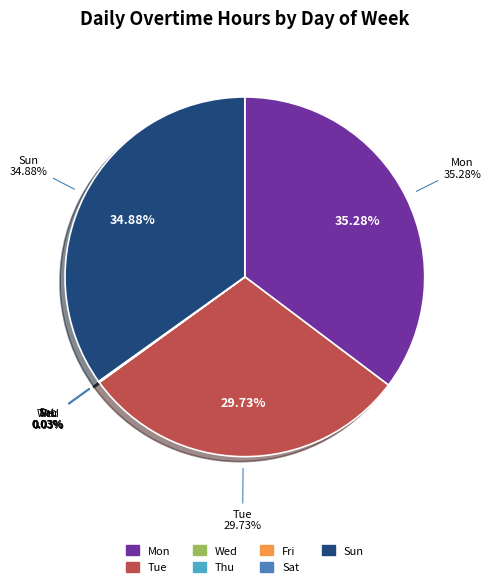

Which category has the biggest portion of the pie?

Mon